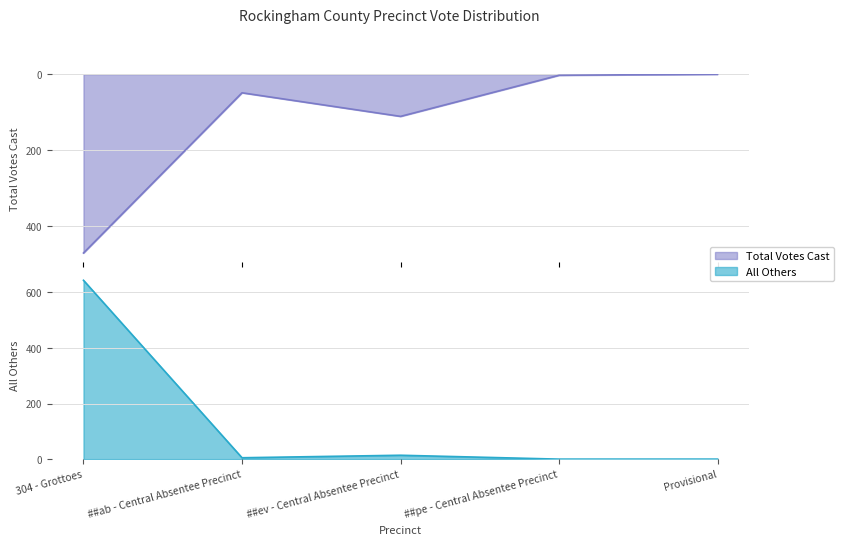

What is the difference between the All Others values at Provisional and ##ab - Central Absentee Precinct?

5